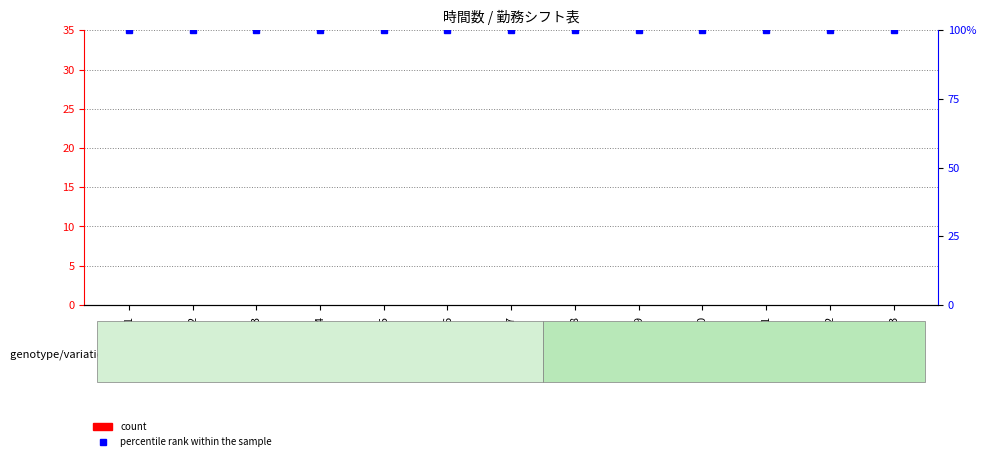

At No.12, list the series in order from largest to smallest.

percentile rank within the sample, count